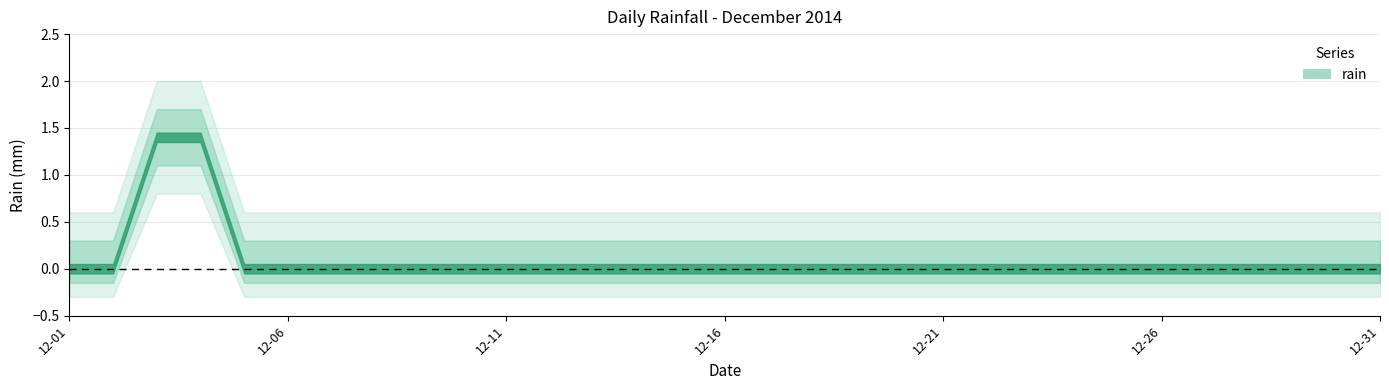

What is the difference between the maximum and minimum values?

1.4